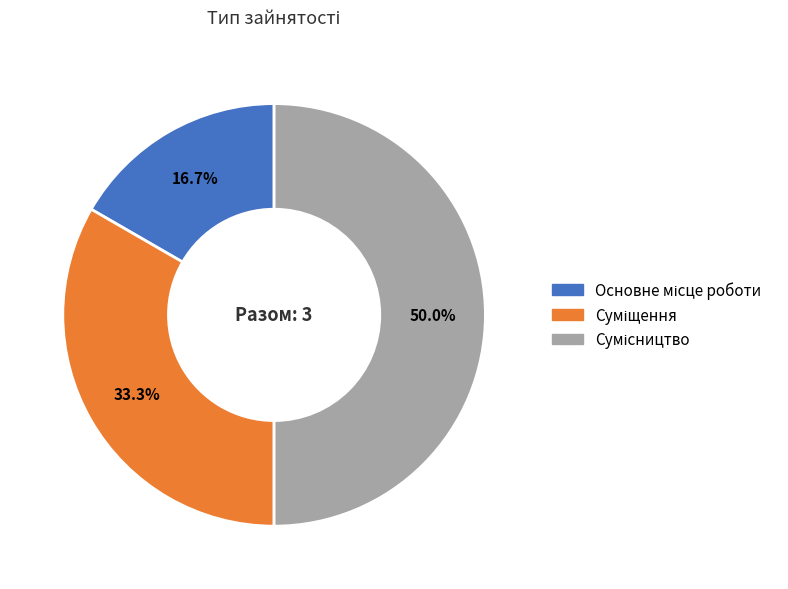

To the nearest percent, what is the difference between the largest and smallest slice percentages?

33%